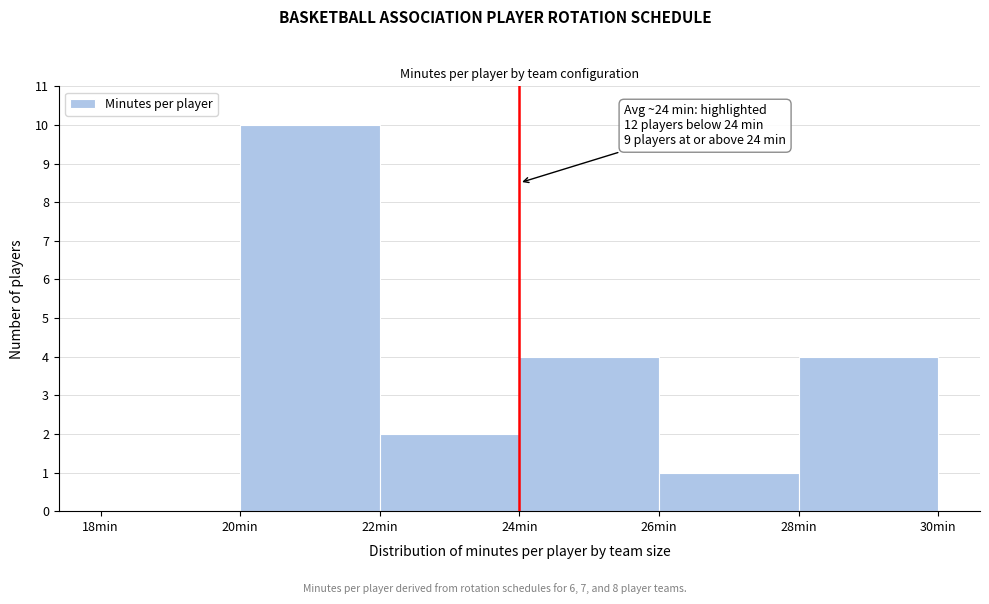

Over which range of the x-axis is the bar tallest?

20 to 22